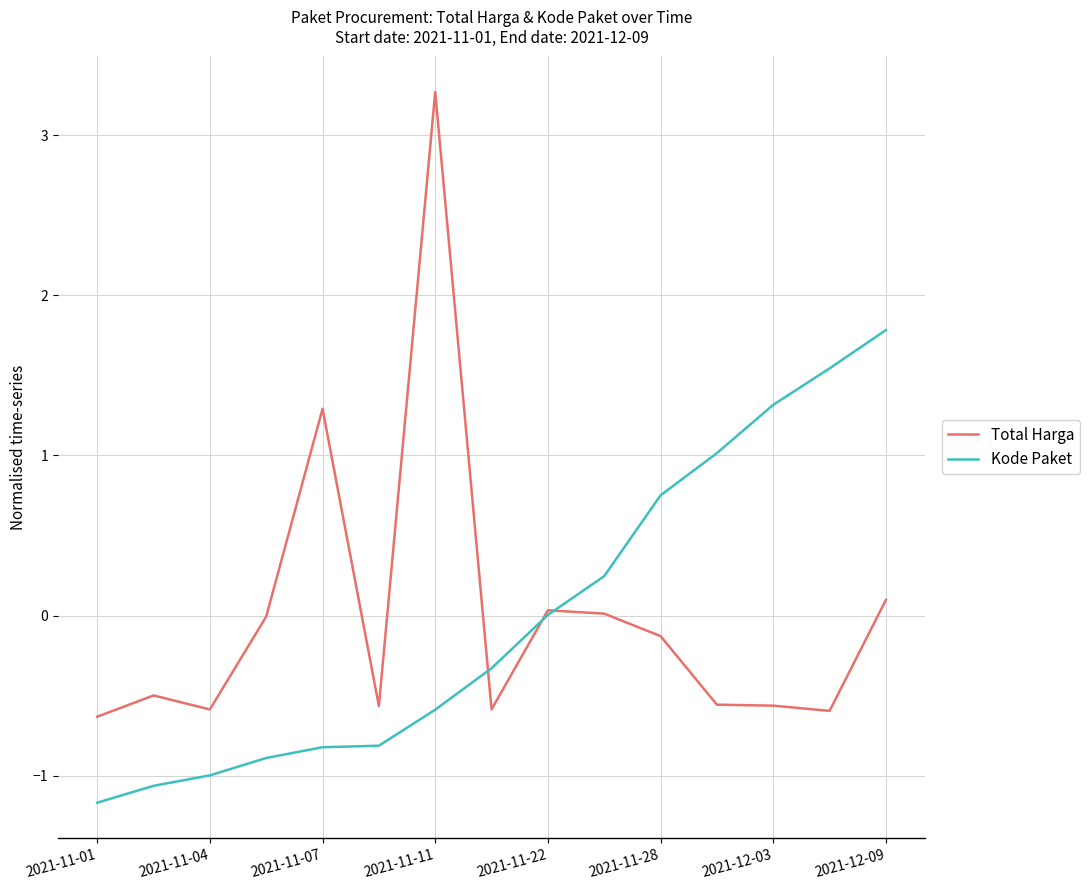

List the series in order of their peak value, lowest first.

Kode Paket, Total Harga